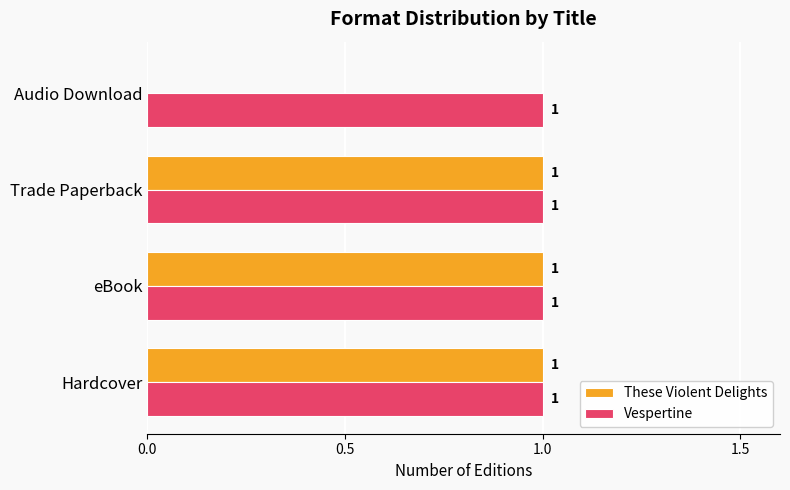

Where is These Violent Delights nearest to the value 0?

Audio Download